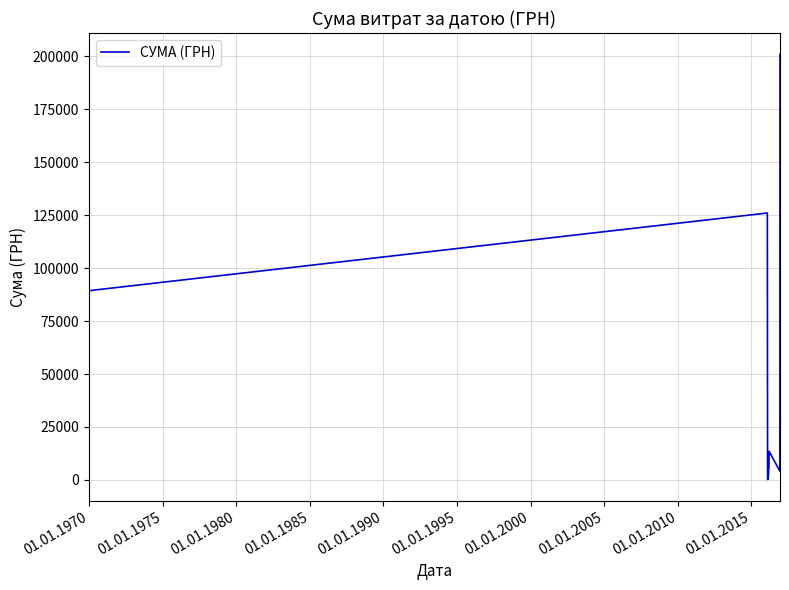

Is this an area chart (filled region under the line)?

No